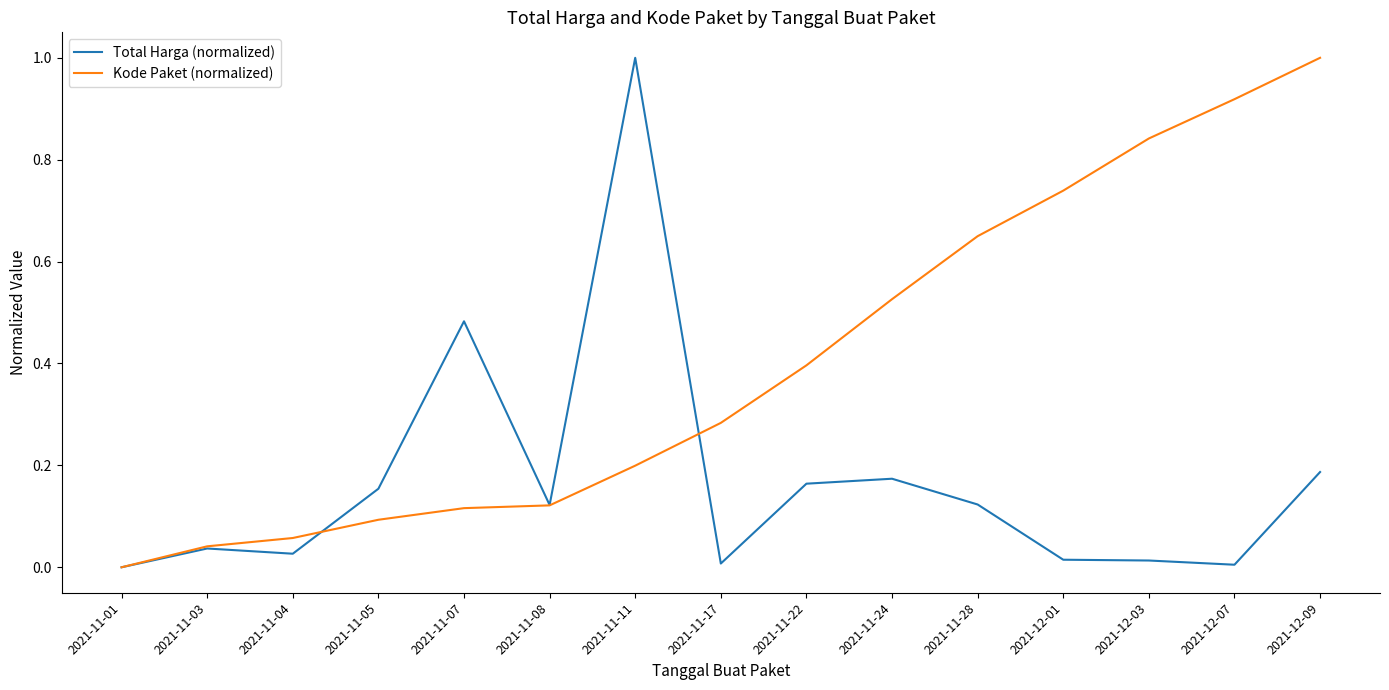

Which series changed the most between 2021-11-07 and 2021-12-07?

Kode Paket (normalized)